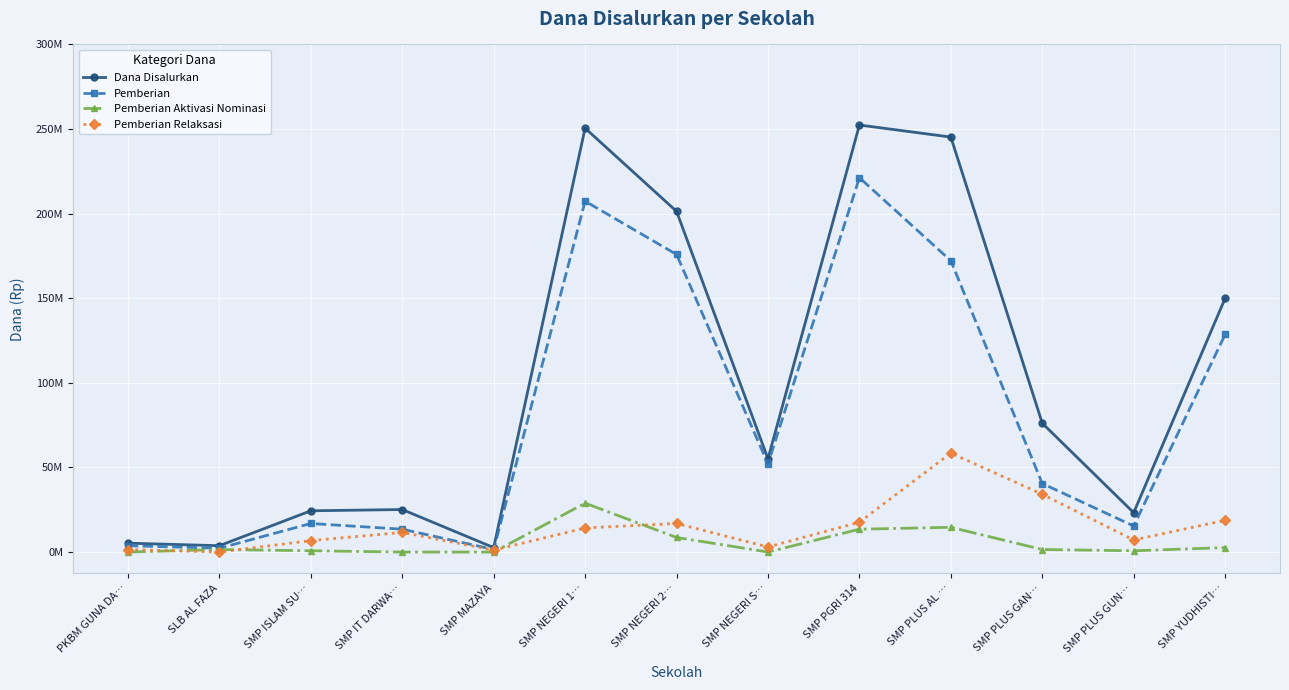

Does the chart have visible grid lines?

Yes